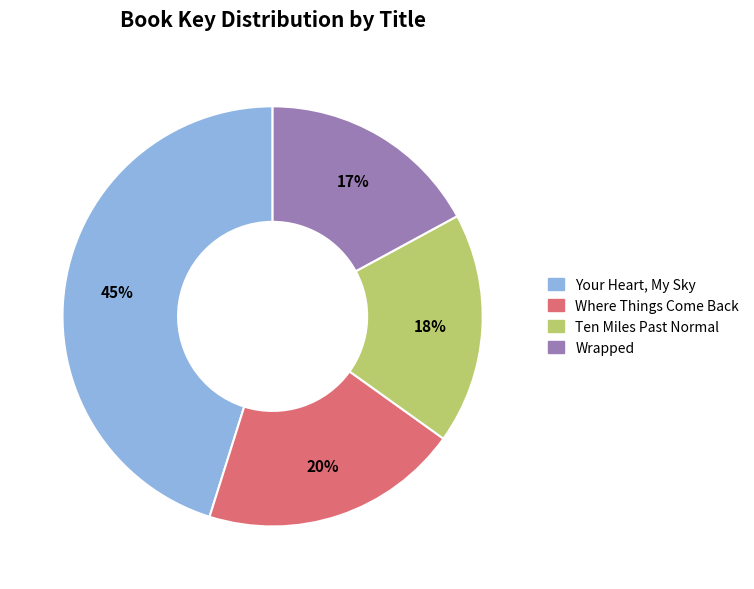

Is there any slice that represents more than half of the pie?

No